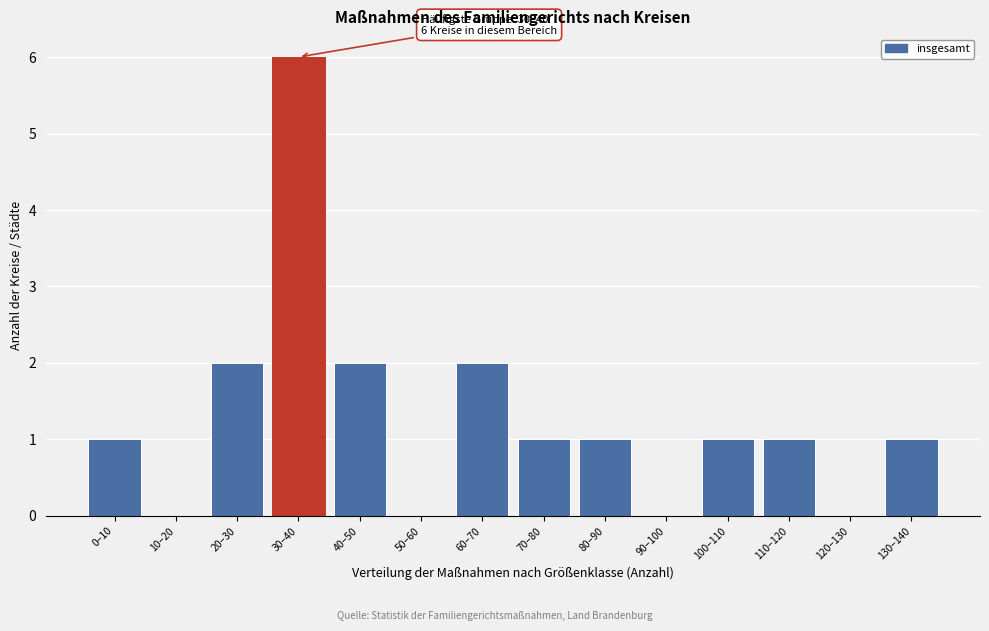

Reading left to right, transcribe all the data shown in this chart.

0–10=1	10–20=0	20–30=2	30–40=6	40–50=2	50–60=0	60–70=2	70–80=1	80–90=1	90–100=0	100–110=1	110–120=1	120–130=0	130–140=1